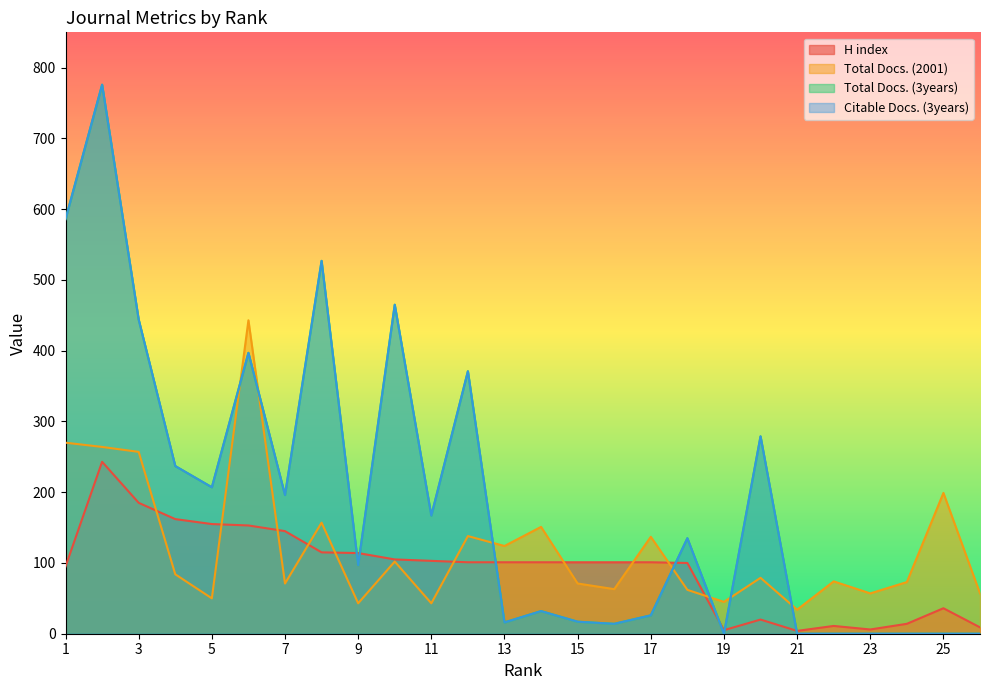

Is the value of H index at 7 greater than the value of Total Docs. (2001) at 5?

Yes